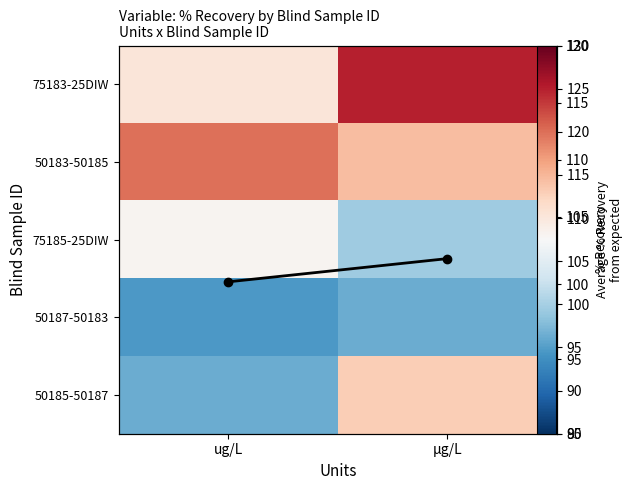

The value of 75183-25DIW at ug/L is 40.2. True or false?

False